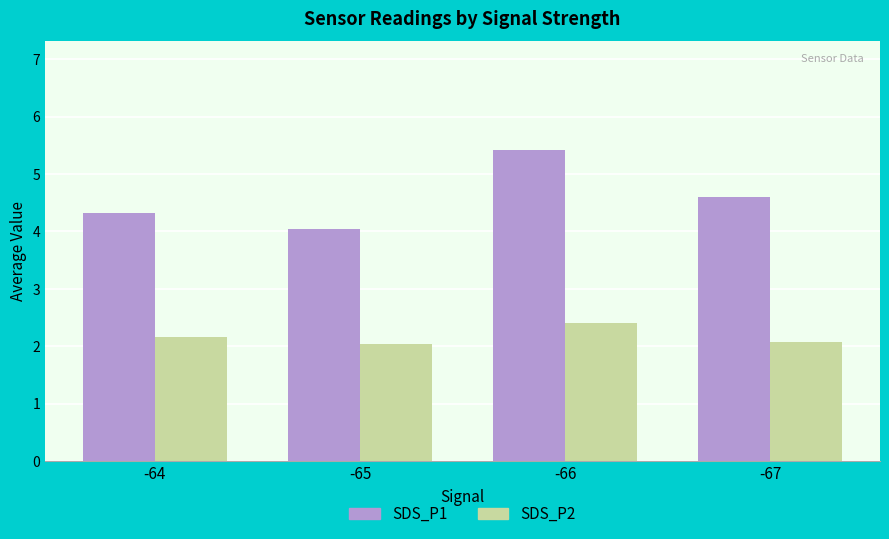

Rank the series by their maximum value, from lowest to highest.

SDS_P2, SDS_P1